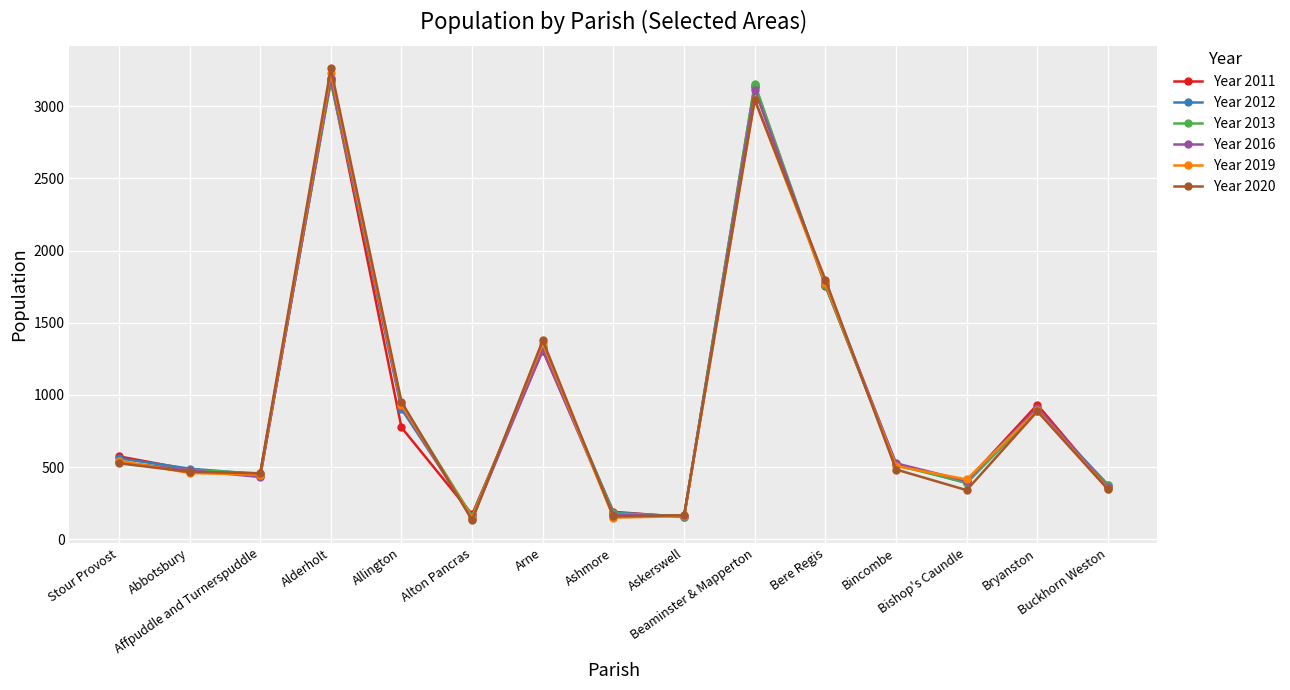

What is the total value across all series at Buckhorn Weston?

2167